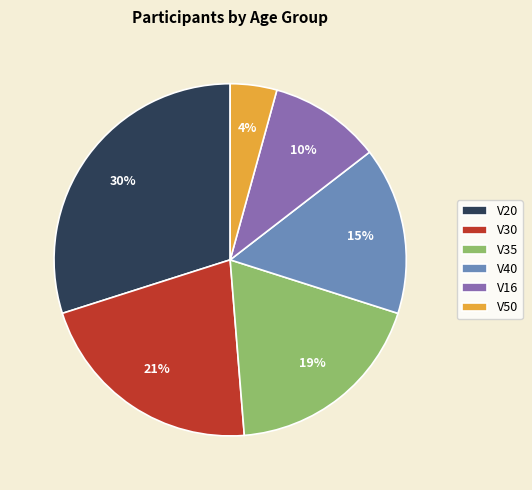

Approximately how many times larger is the value at V30 compared to V20?

0.7